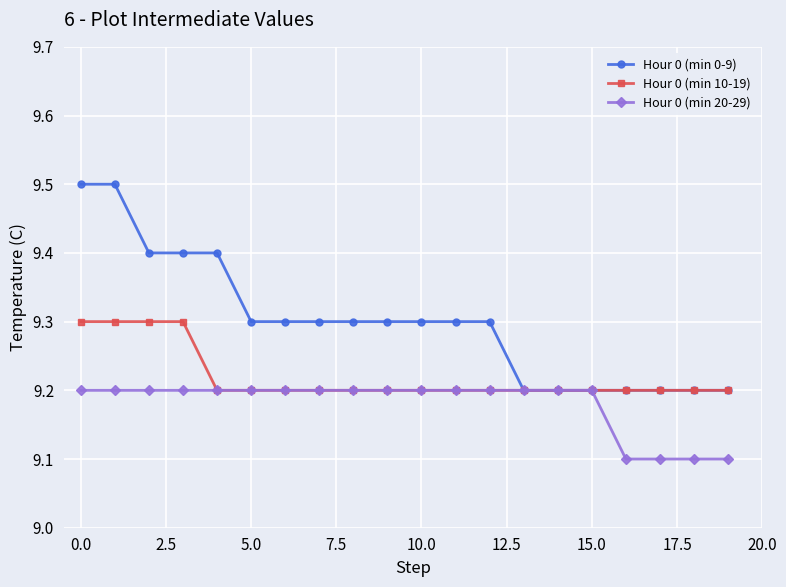

What is the sum of all Hour 0 (min 20-29) values?

183.6